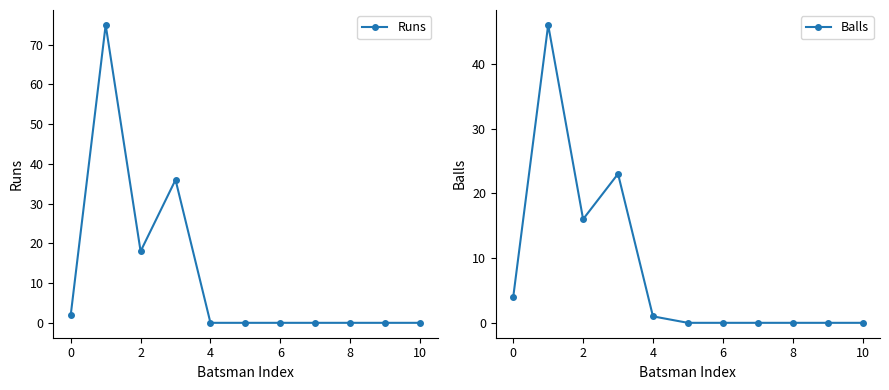

What is the sum of all Balls values?

90